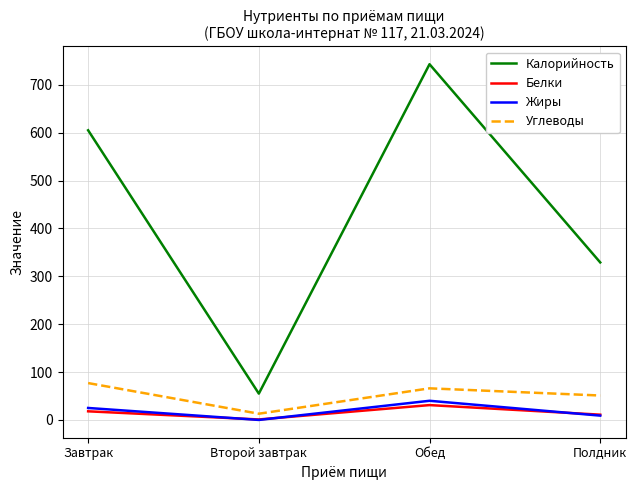

Count the number of data series in this chart.

4